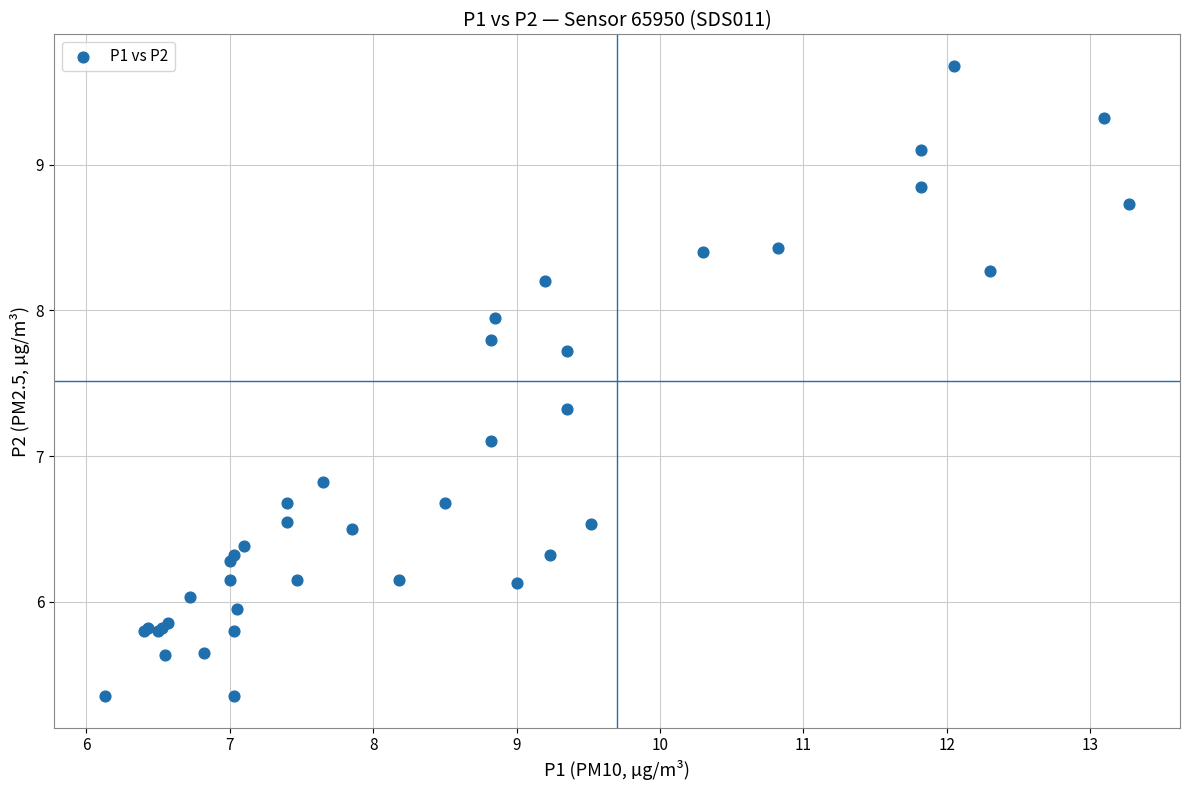

What Y value in the scatter plot is closest to 7?

7.1